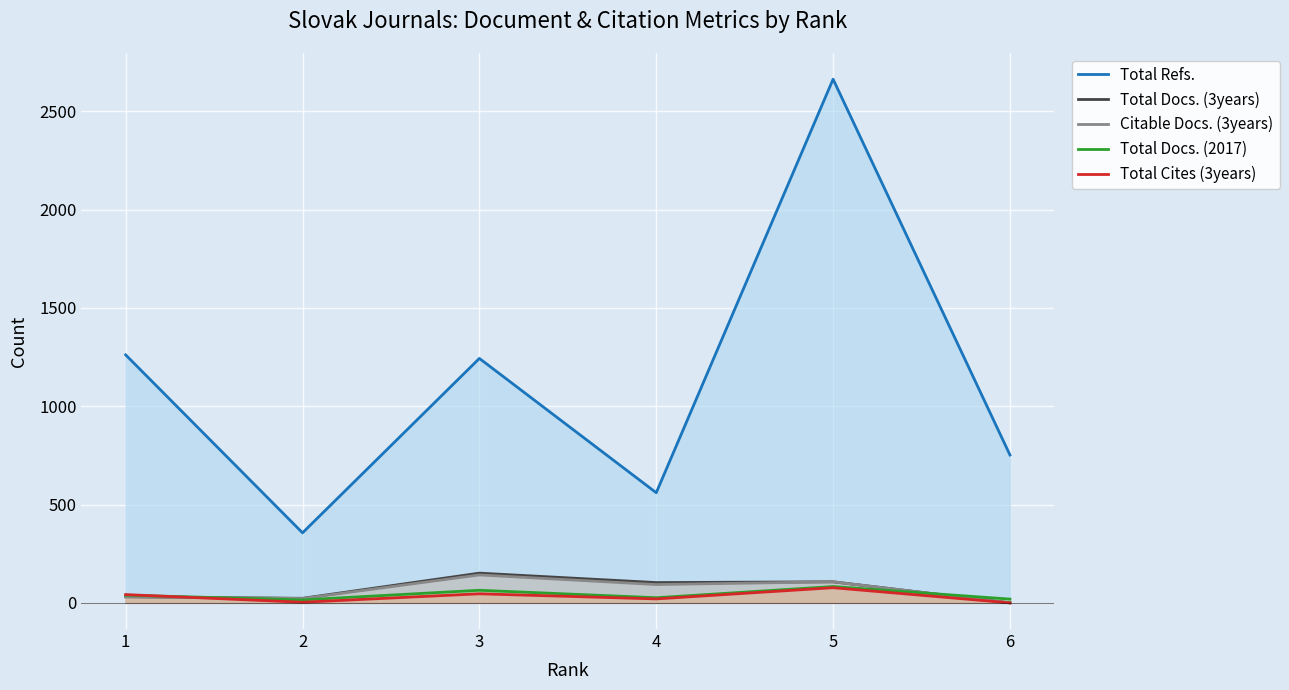

What are all the series names shown in the legend?

Total Refs., Total Docs. (3years), Citable Docs. (3years), Total Docs. (2017), Total Cites (3years)